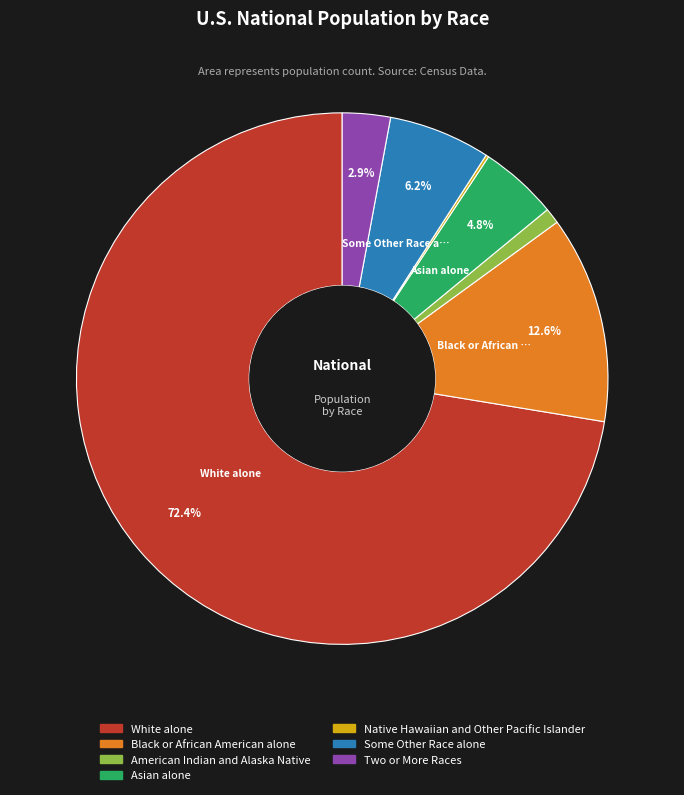

To the nearest percent, what percentage of the pie is Black or African American alone?

13%